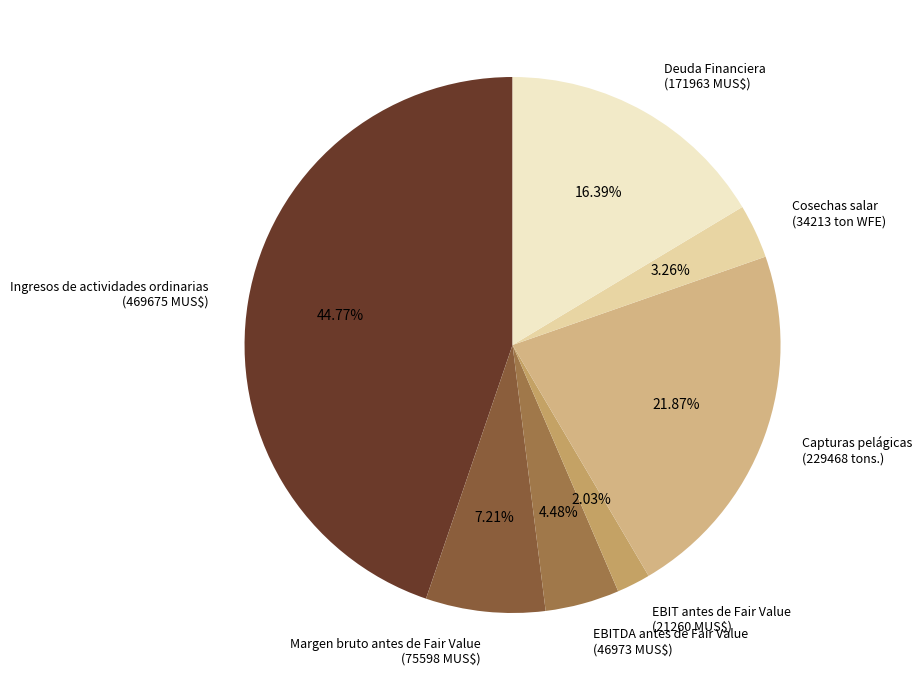

Is there any slice that represents more than half of the pie?

No